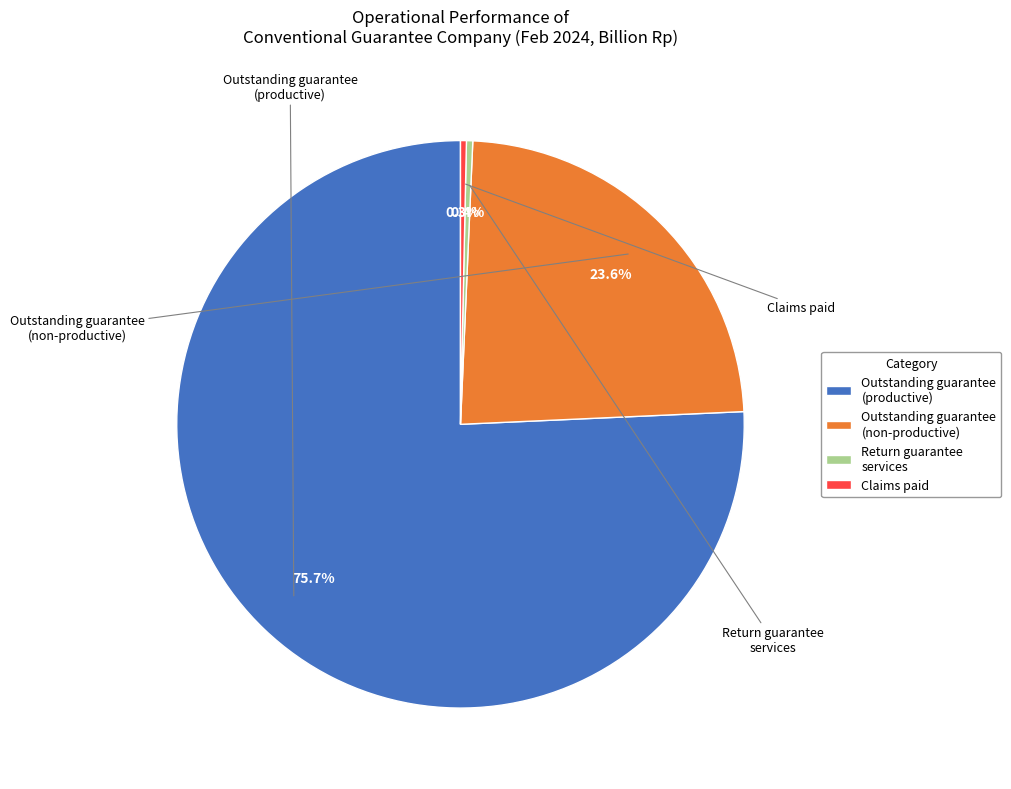

Is the sum of Claims paid and Outstanding guarantee (non-productive) greater than half?

No